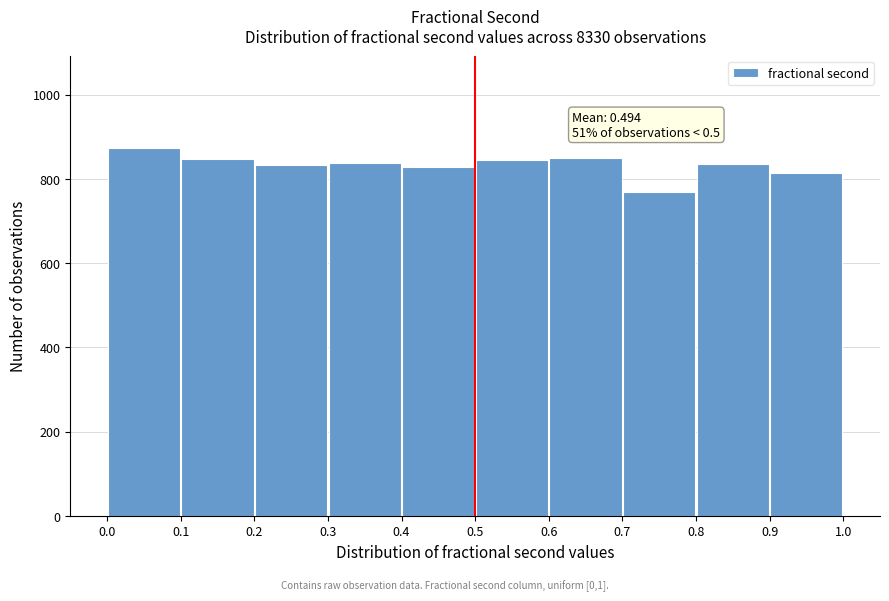

Which range on the x-axis has the tallest bar?

0.0 to 0.1